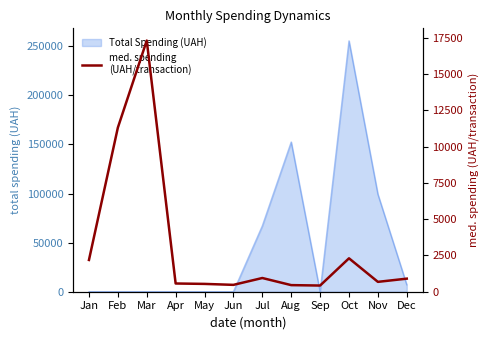

Does the chart have visible grid lines?

No